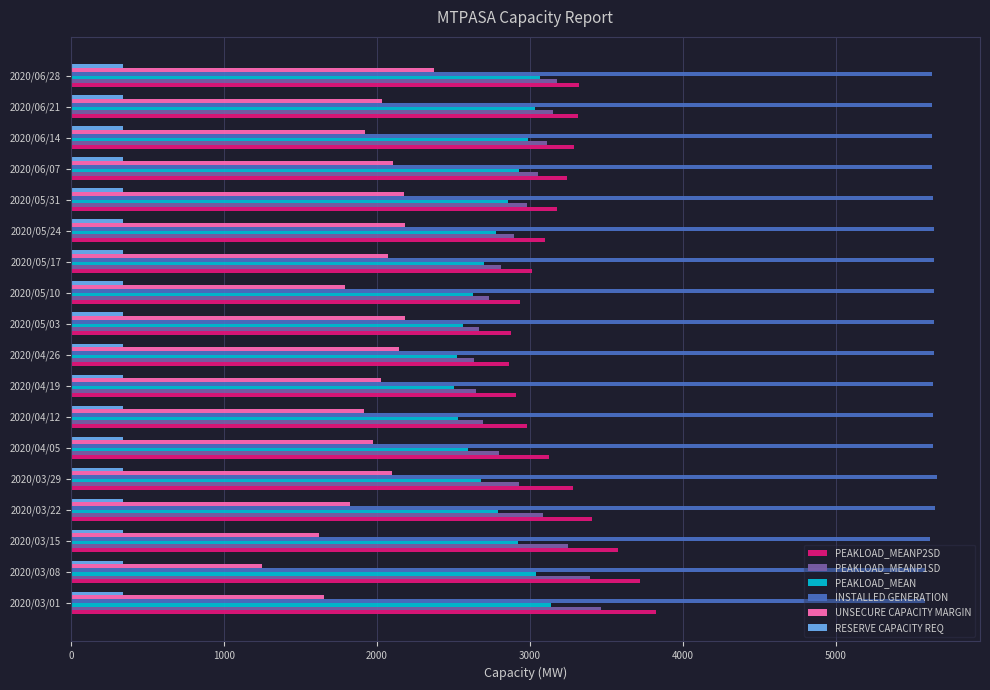

What is the sum of all RESERVE CAPACITY REQ values?

6120